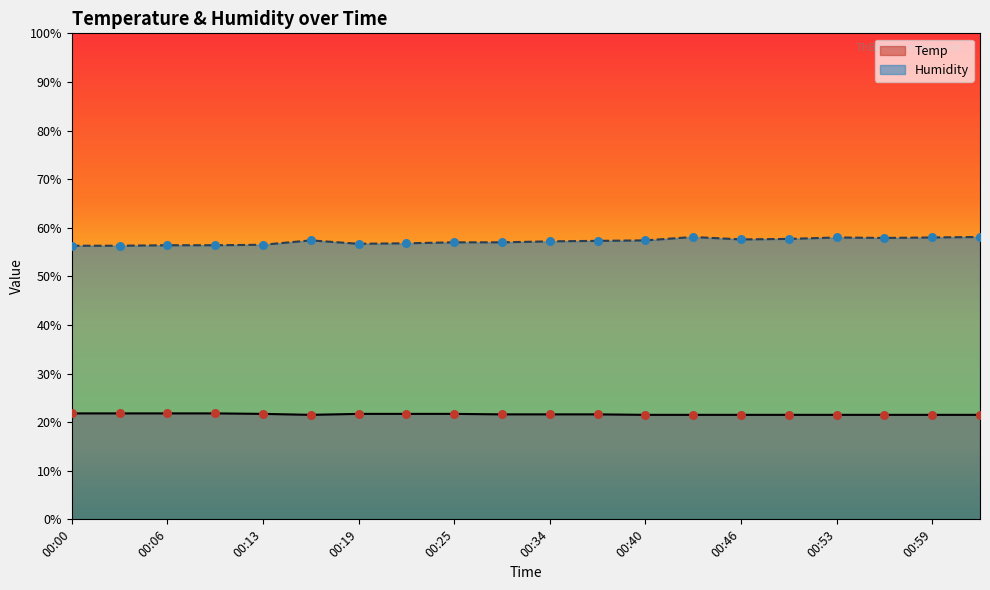

What is the total value across all series at 00:56?

79.4